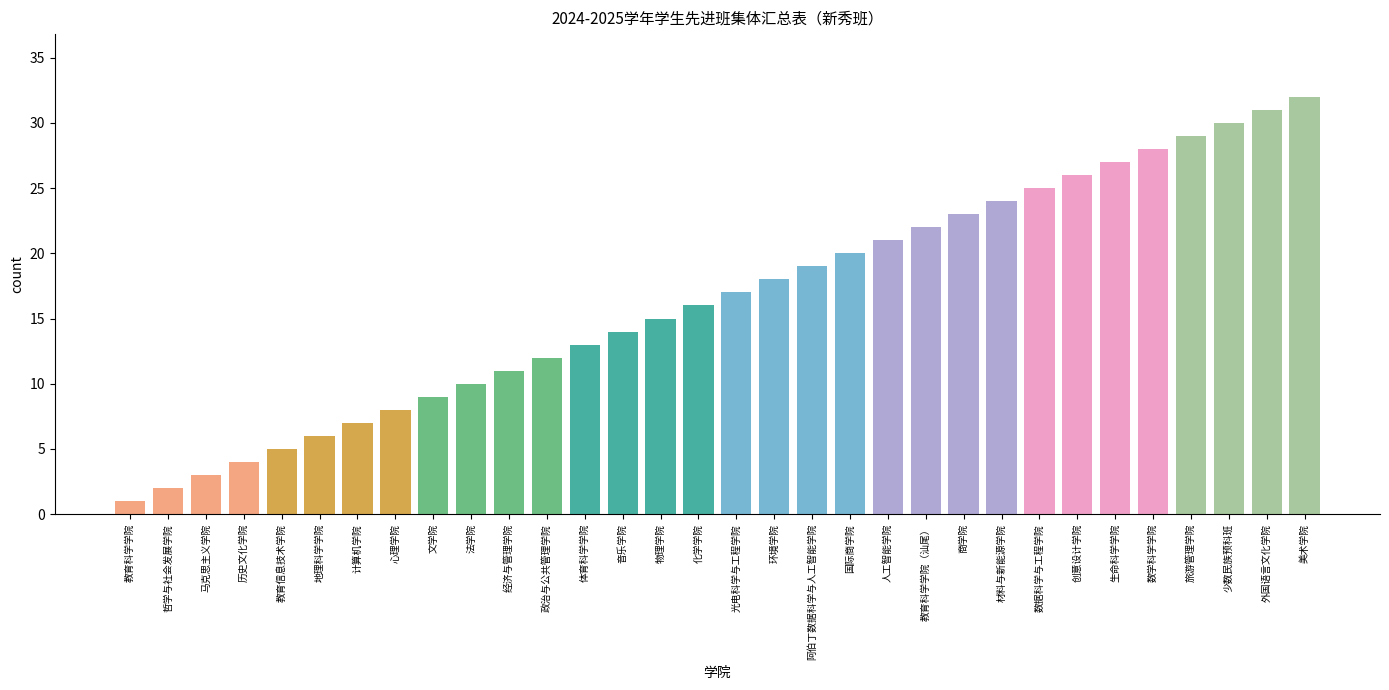

What position from the right is 教育科学学院（汕尾）?

11